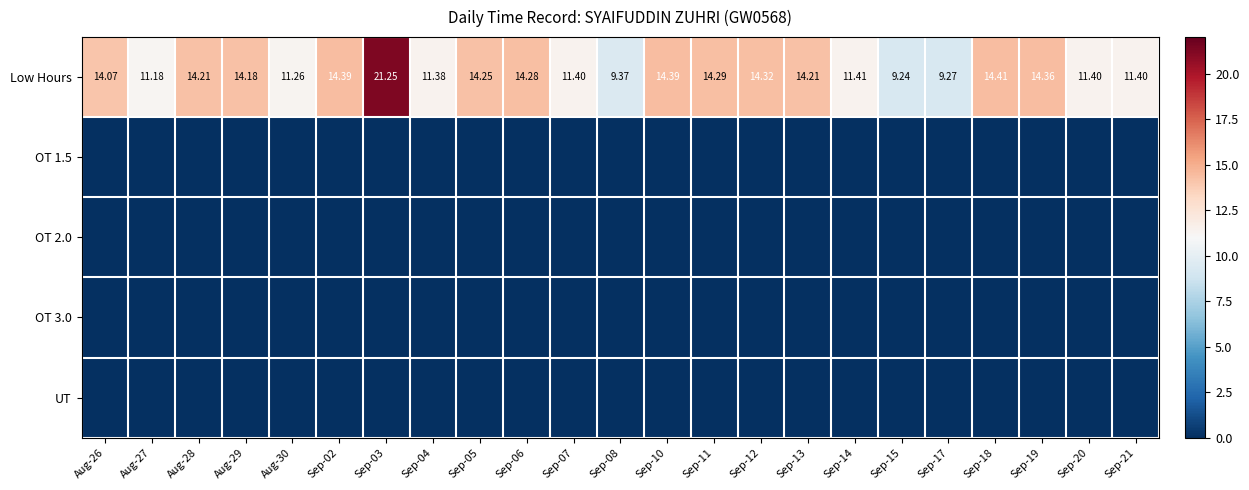

How many values in the Low Hours series exceed 14?

13